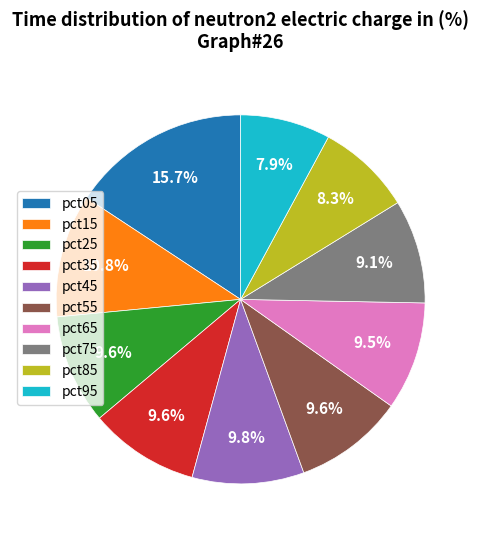

What is the largest slice in the pie chart?

pct05